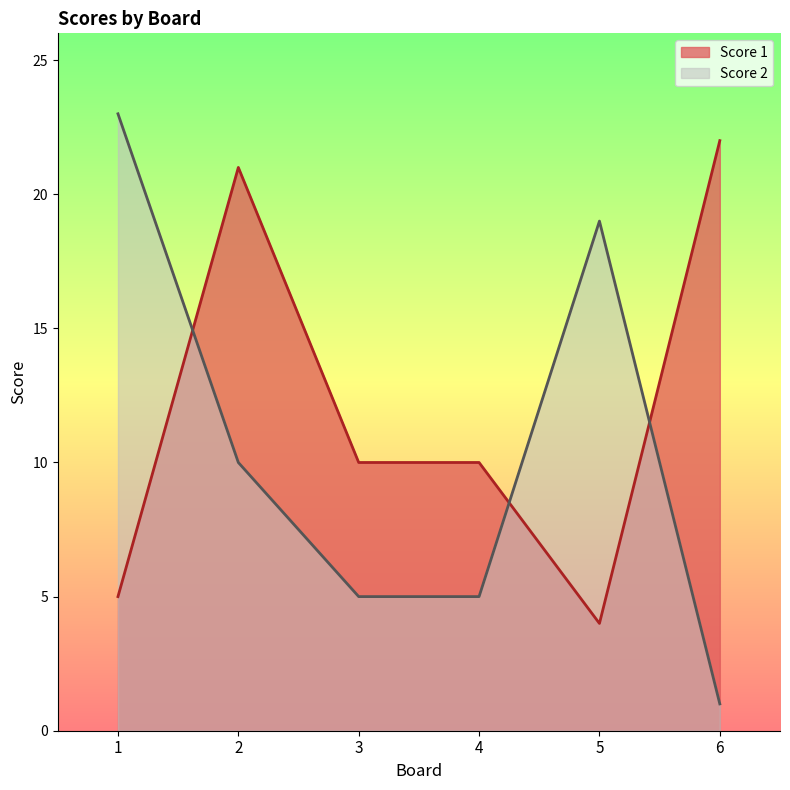

At which label does Score 1 reach its minimum?

5